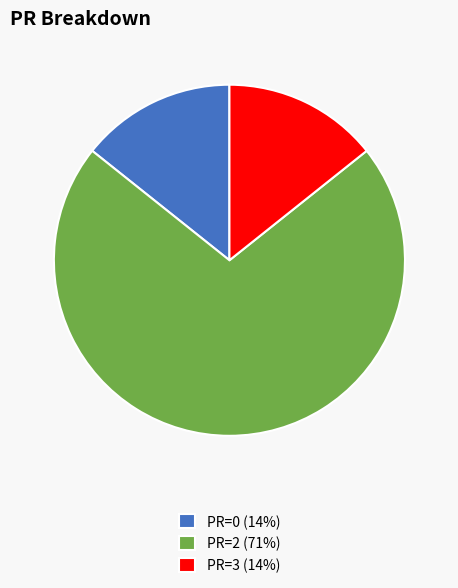

Is there any slice that represents more than half of the pie?

Yes